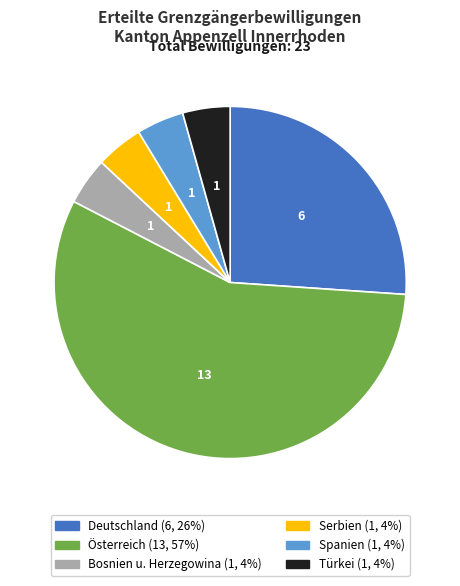

Approximately how many times larger is the value at Österreich compared to Deutschland?

2.2